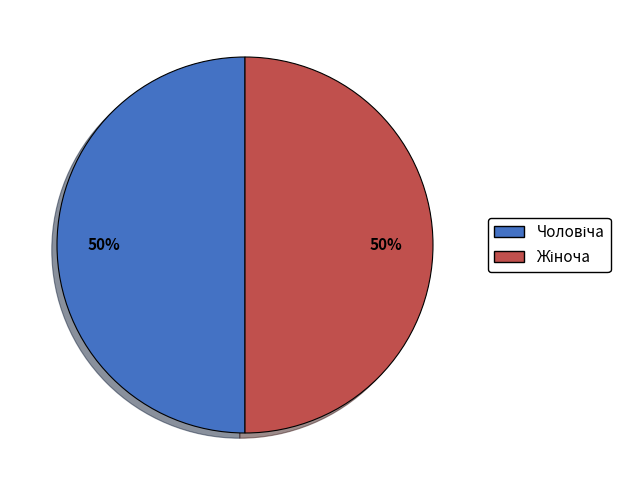

How many segments does this pie chart have?

2